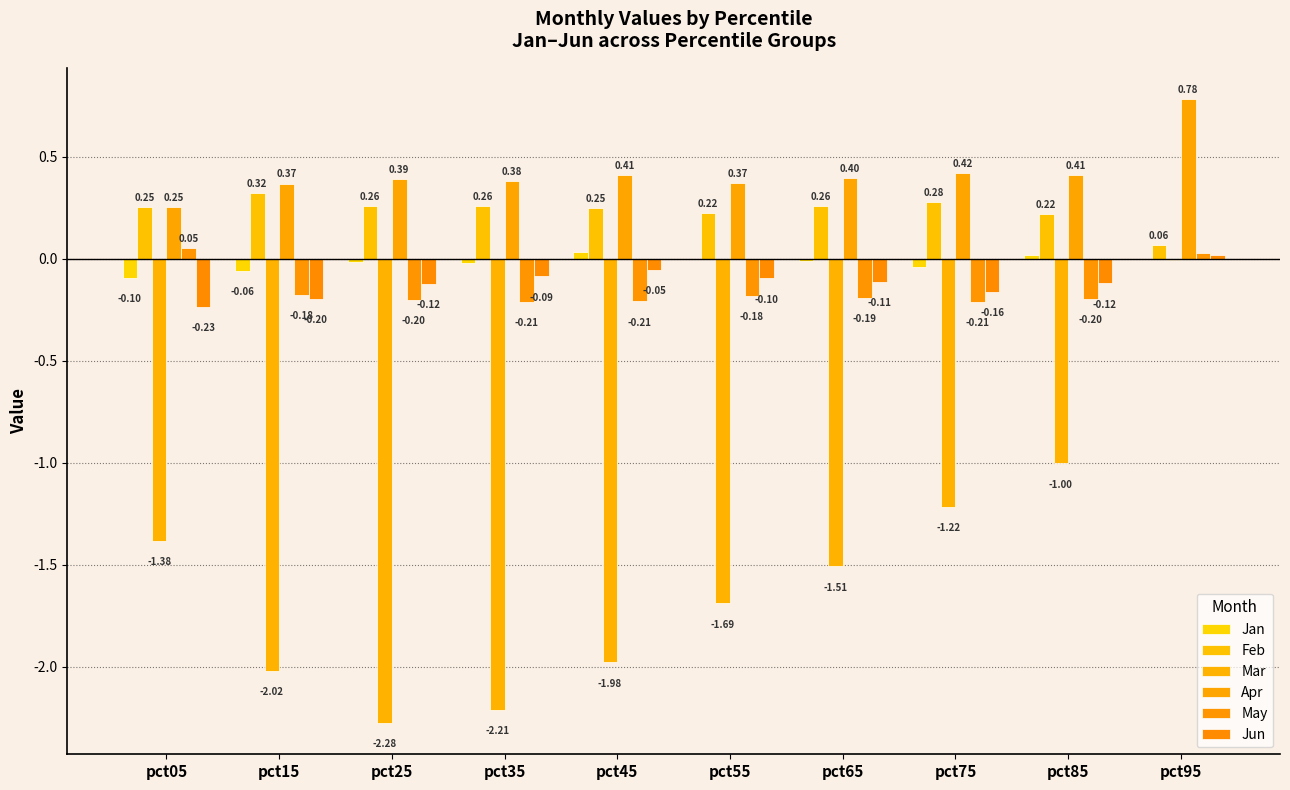

At which category is the sum across all series the highest?

pct95